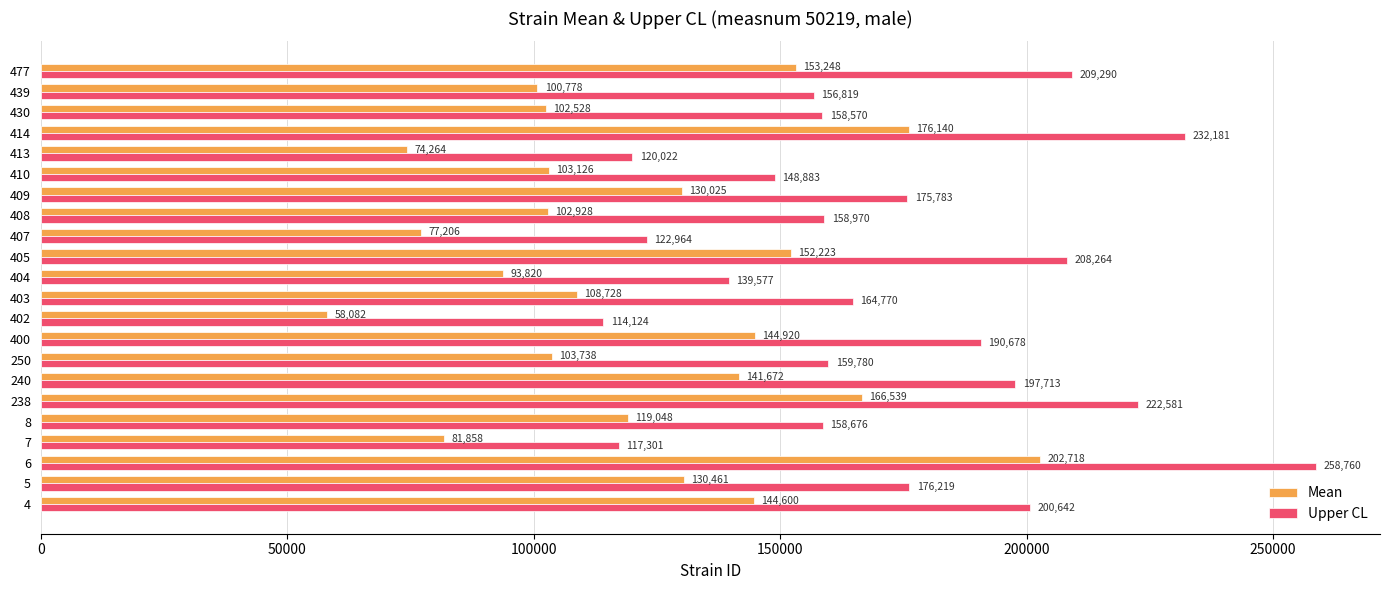

What is the lowest value of the Mean series?

58082.2